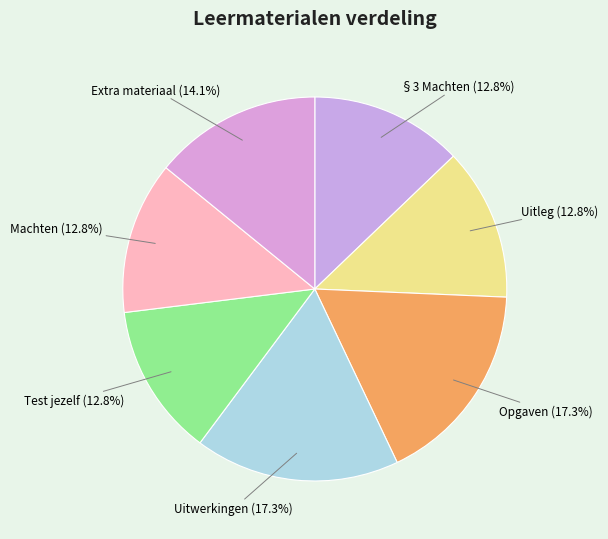

What is the ratio of the value at Extra materiaal to the value at Machten?

1.1